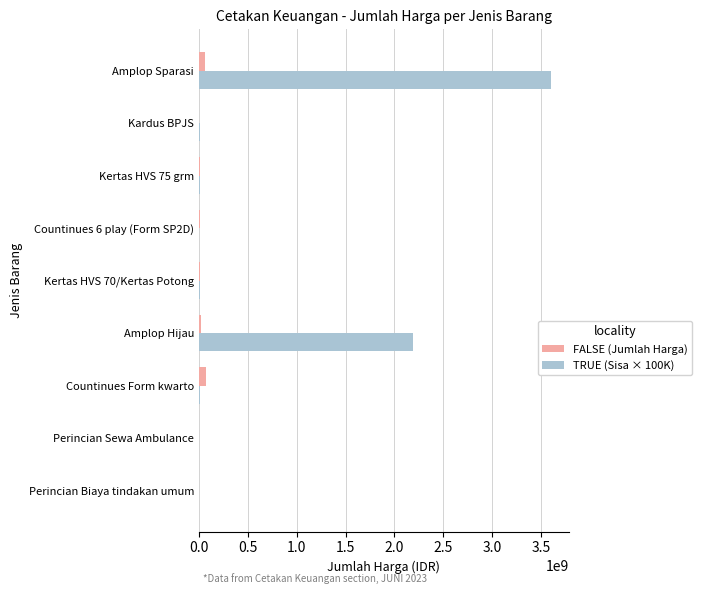

Which series has the largest total across all categories?

TRUE (Sisa × 100K)